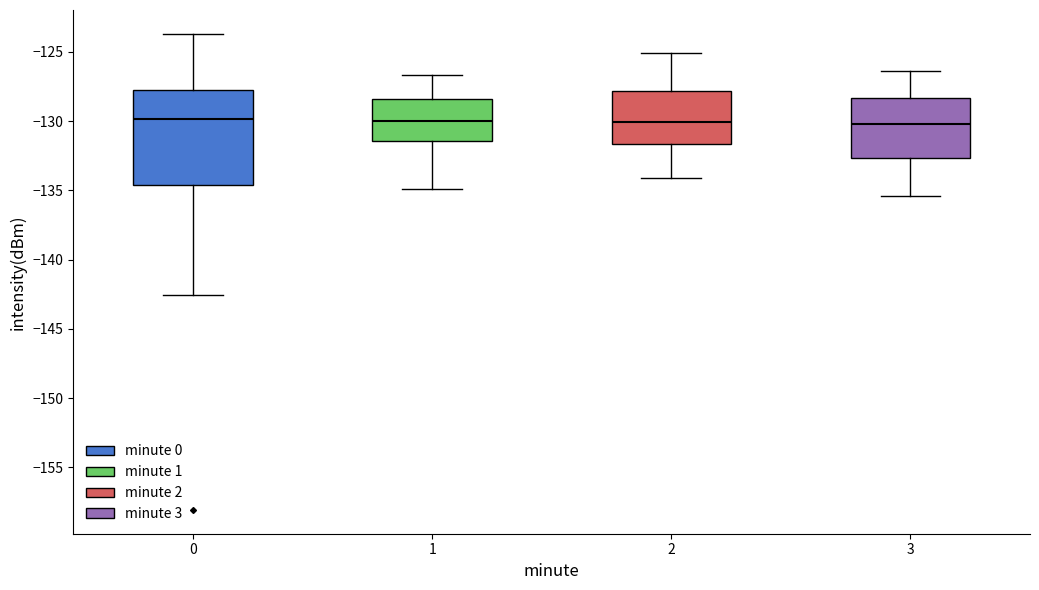

Reading left to right, transcribe this box plot: for each box, give where its median line is, the range the box spans, and where its two whiskers end, as read against the y-axis. The values are not printed on the chart, so give them approximately, as read against the axis.

0: median -130.0, box -134.5 to -128.0, whiskers -142.5 to -123.5
1: median -130.0, box -131.5 to -128.5, whiskers -135.0 to -126.5
2: median -130.0, box -131.5 to -128.0, whiskers -134.0 to -125.0
3: median -130.0, box -132.5 to -128.5, whiskers -135.5 to -126.5